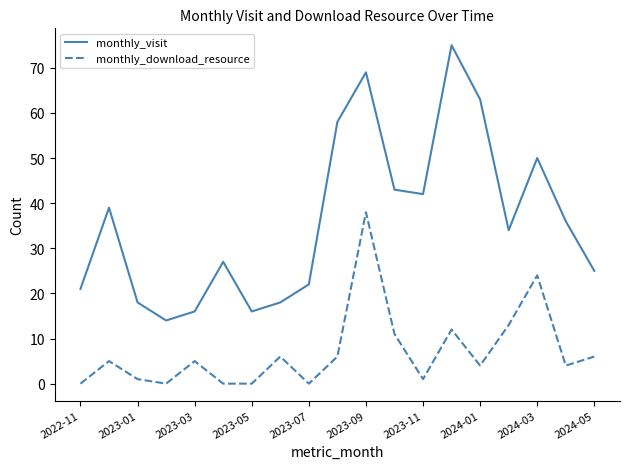

True or false: monthly_visit and monthly_download_resource cross at least once.

False